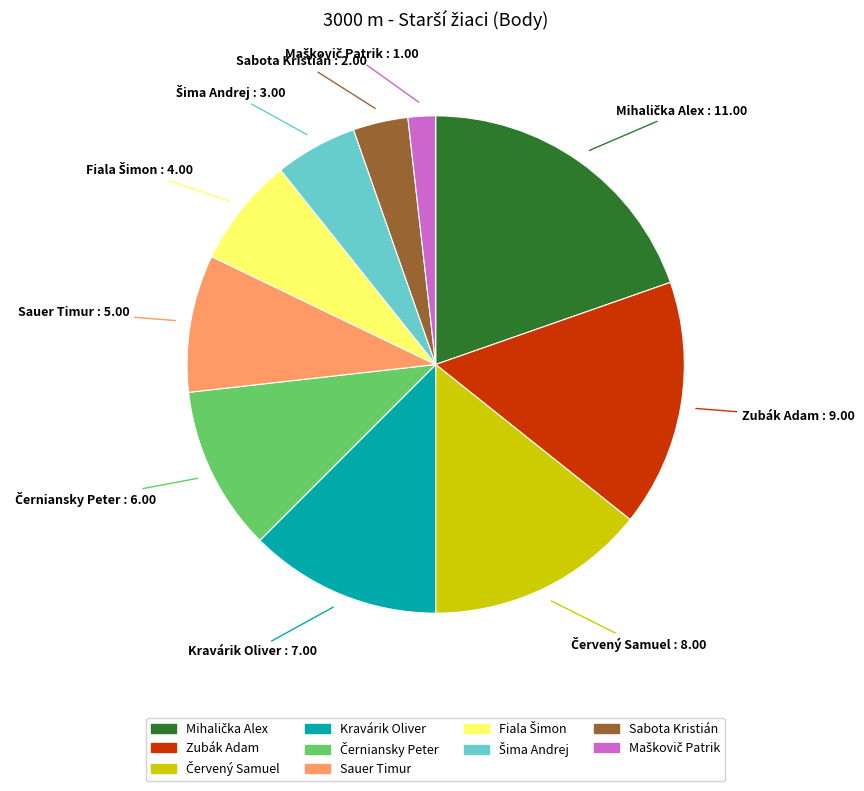

Is the sum of Sauer Timur and Kravárik Oliver greater than half?

No